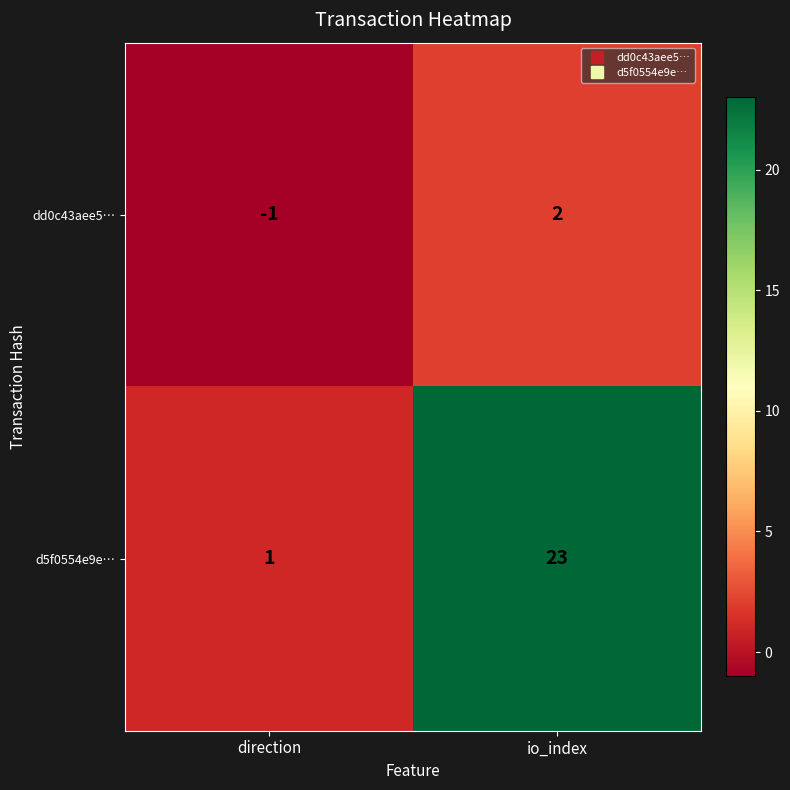

What is the maximum value shown in the chart?

23